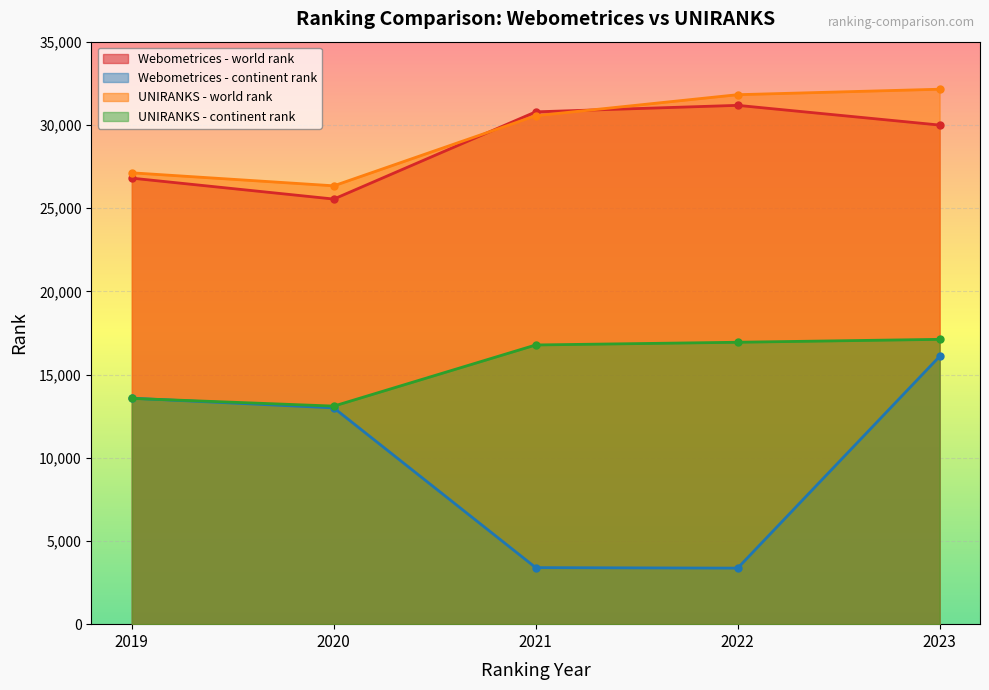

What is the total value across all series at 2020?

77981